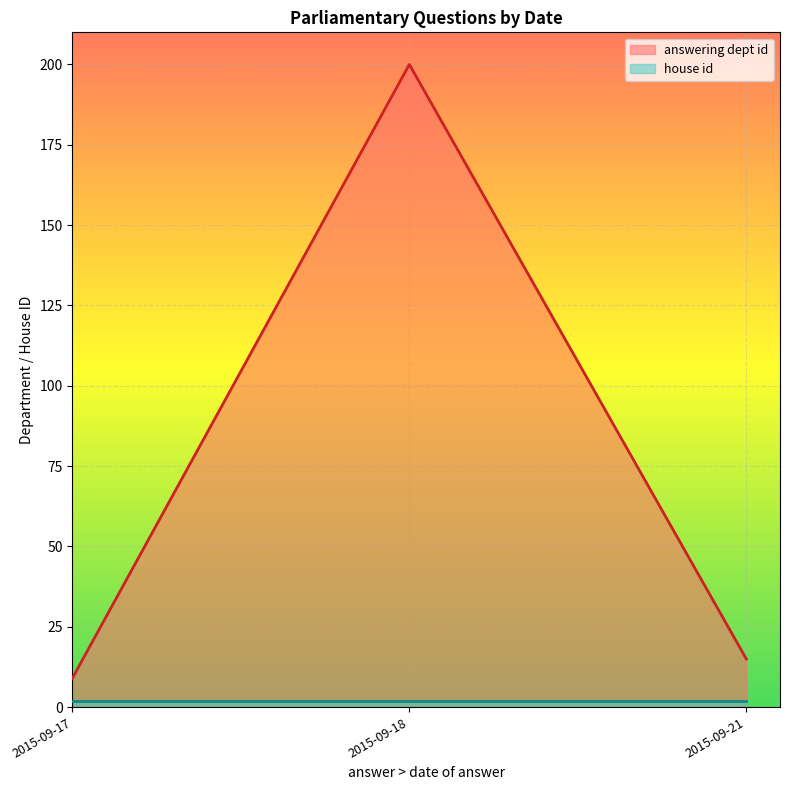

At which category is the sum across all series the highest?

2015-09-18